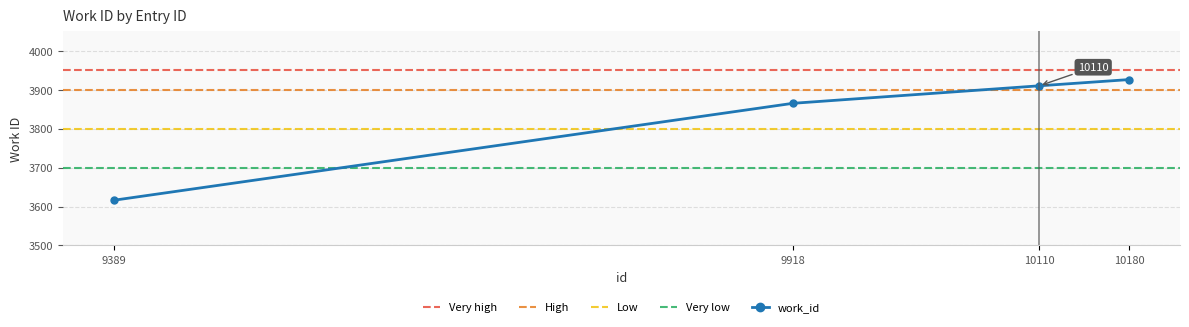

What is the difference between the maximum and second lowest values?

61